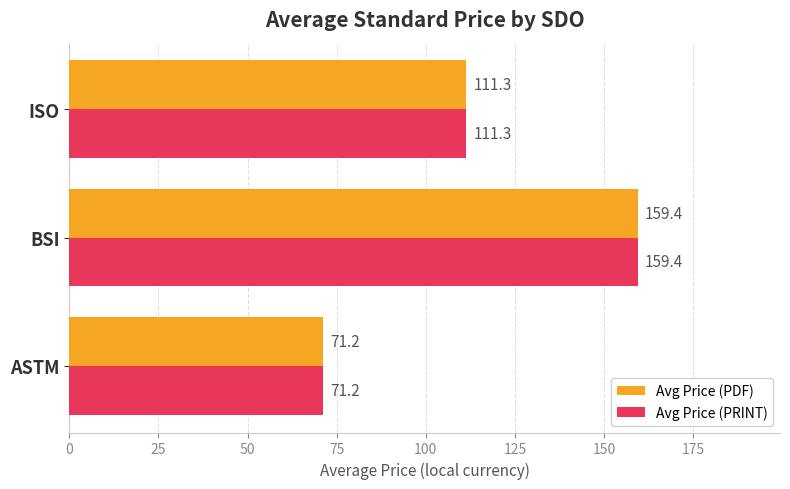

At which category is the sum across all series the highest?

BSI